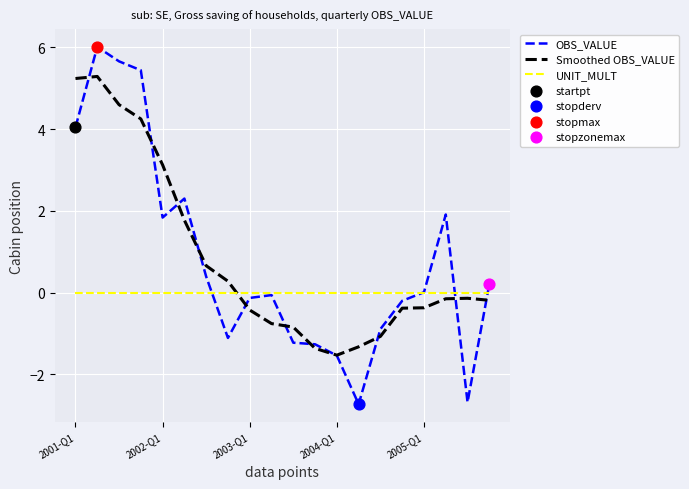

Which series has the largest range (max minus min)?

OBS_VALUE